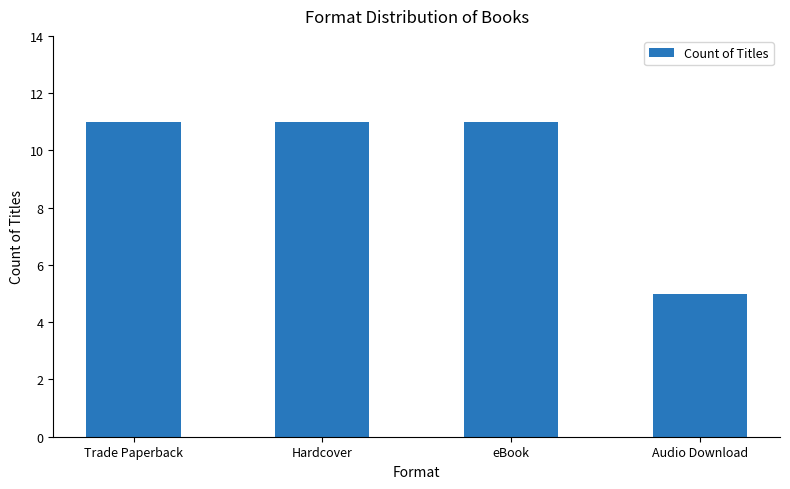

Which category has the lowest value across all series?

Audio Download